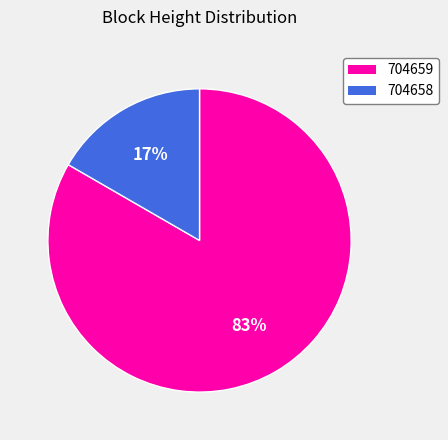

True or false: 704658 accounts for 12% of the total.

False